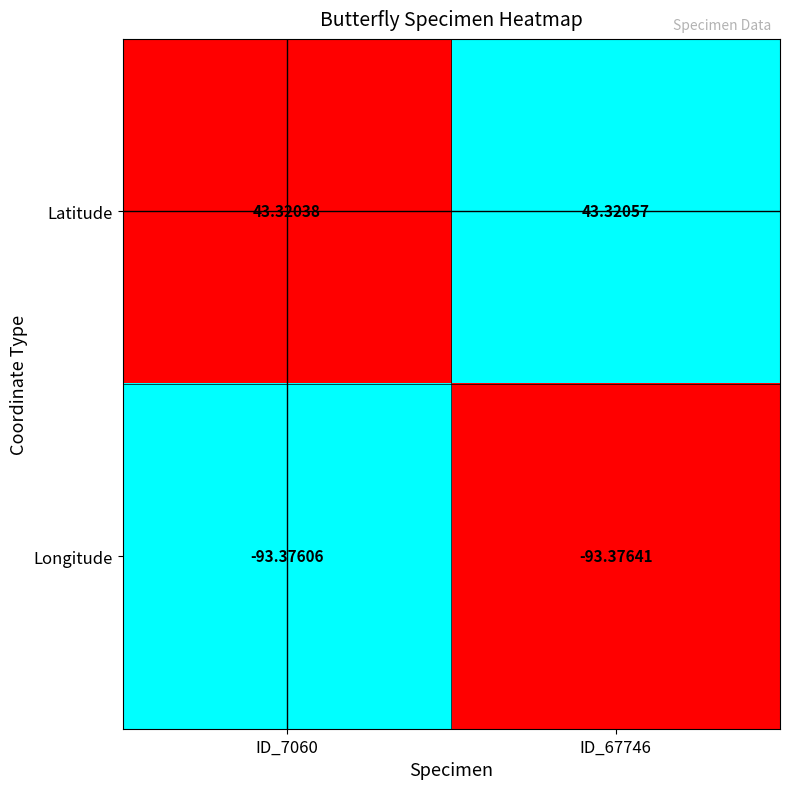

Which series has the largest range (max minus min)?

Longitude